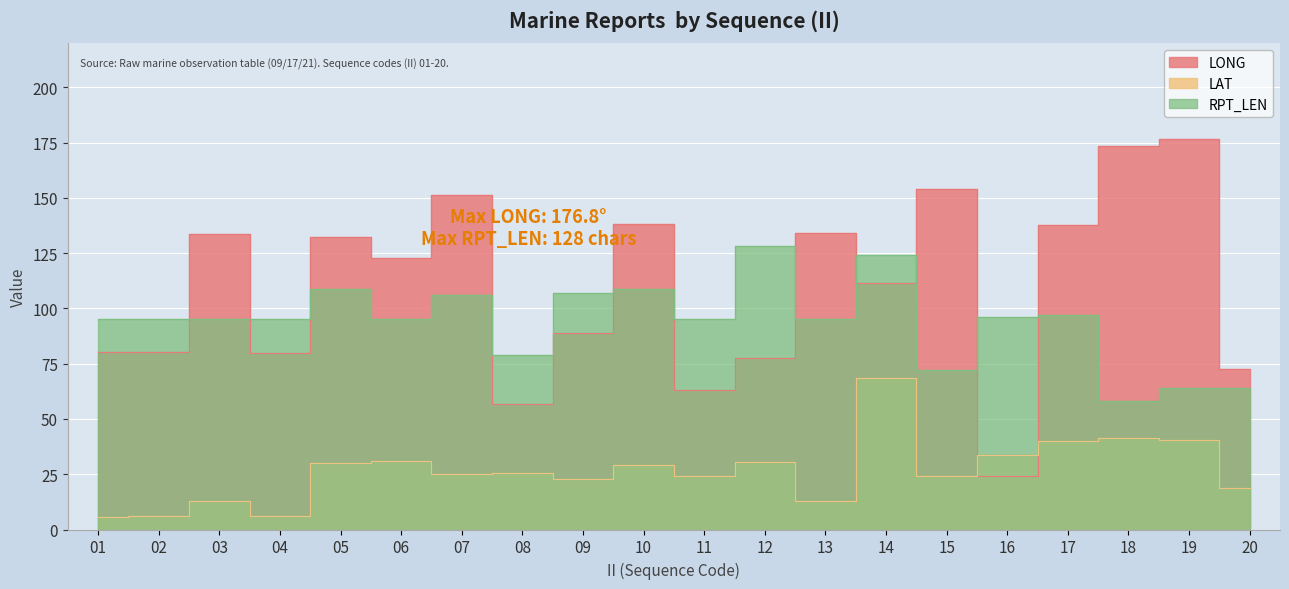

Is the value of LAT at 07 greater than the value of LONG at 19?

No